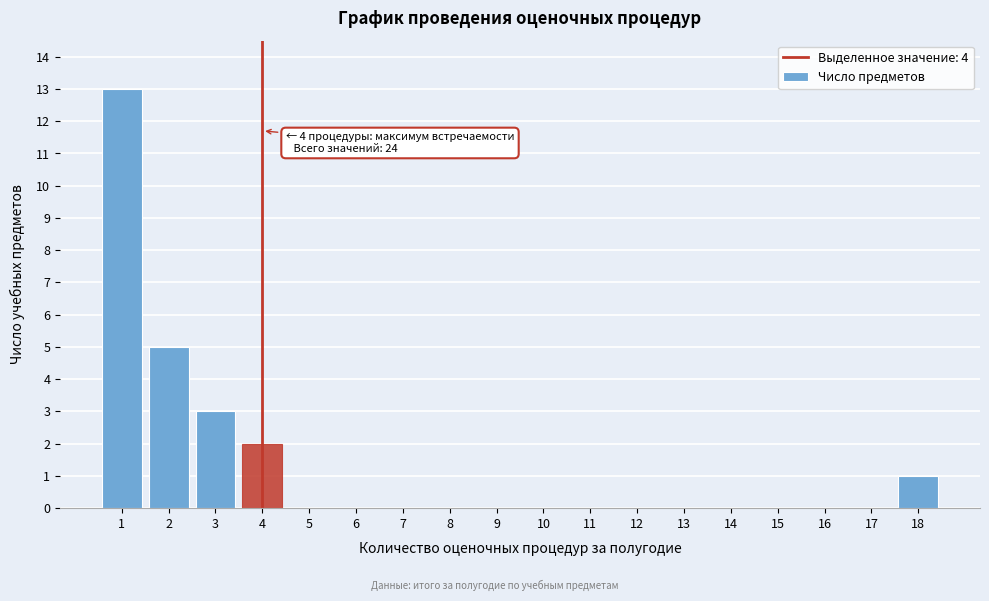

Over which range of the x-axis is the bar tallest?

0.5 to 1.5